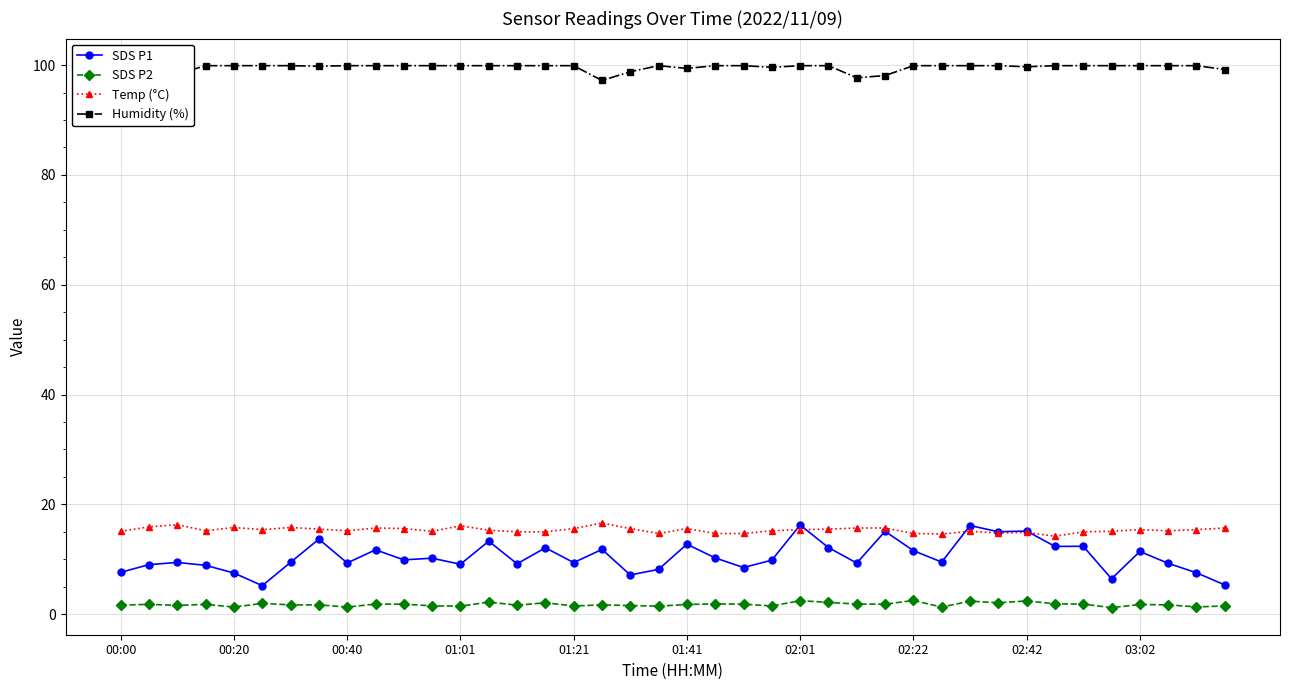

True or false: Temp (°C) has more than 2 points higher than both neighbors.

True